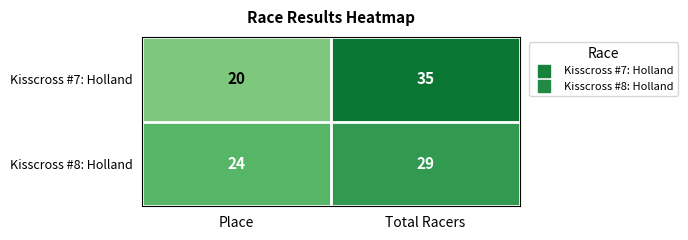

The value of Kisscross #8: Holland at Place is 11. True or false?

False